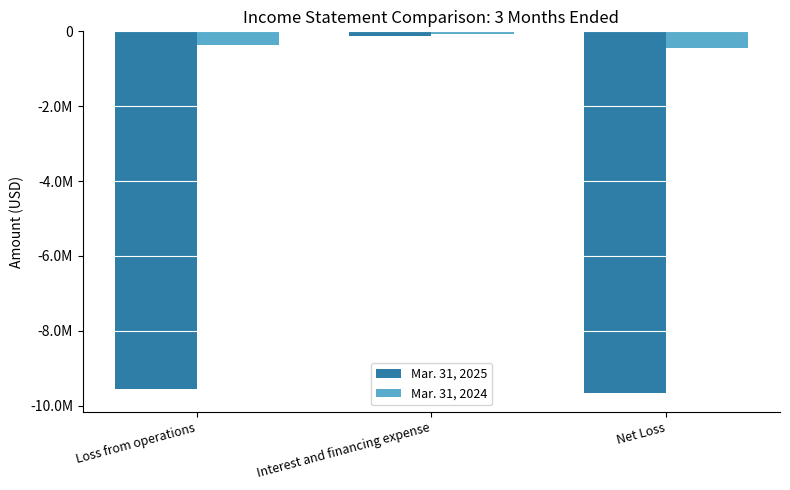

What is the label of the 3rd bar from the left?

Net Loss